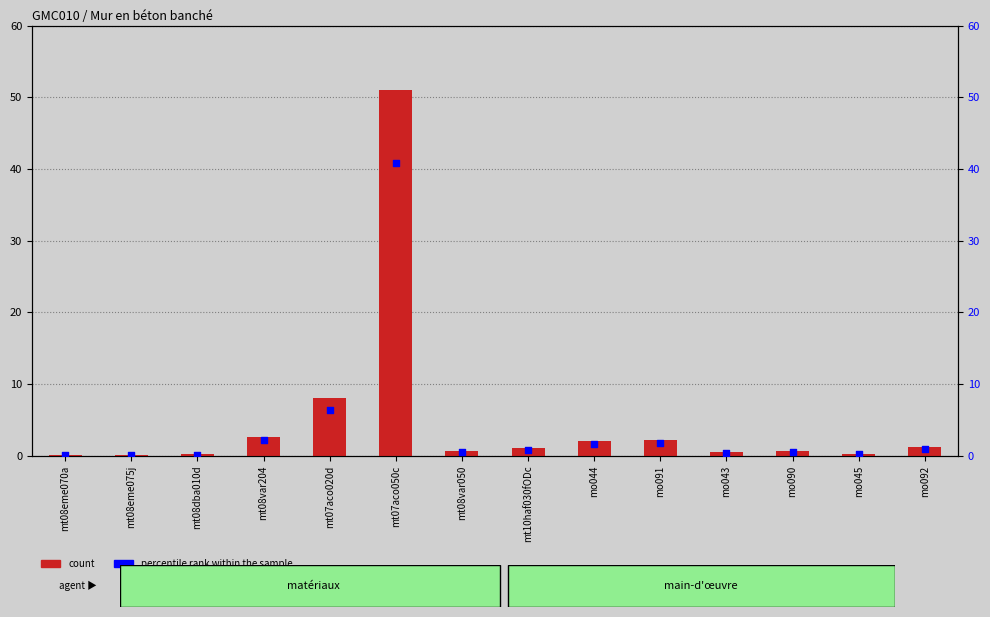

Is the value of count at mt08eme075j greater than the value of percentile rank within the sample at mt08dba010d?

No